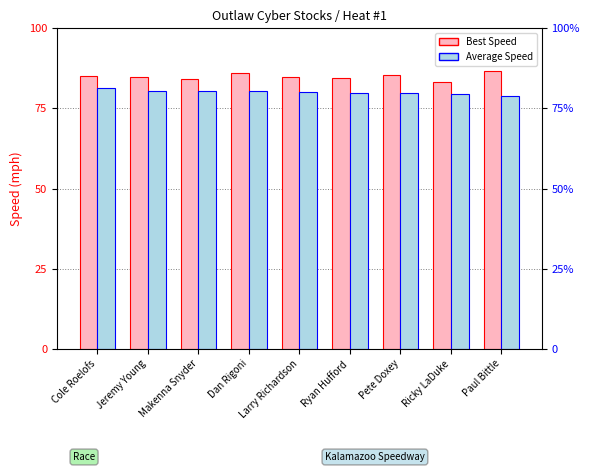

Which series has the largest range (max minus min)?

Best Speed